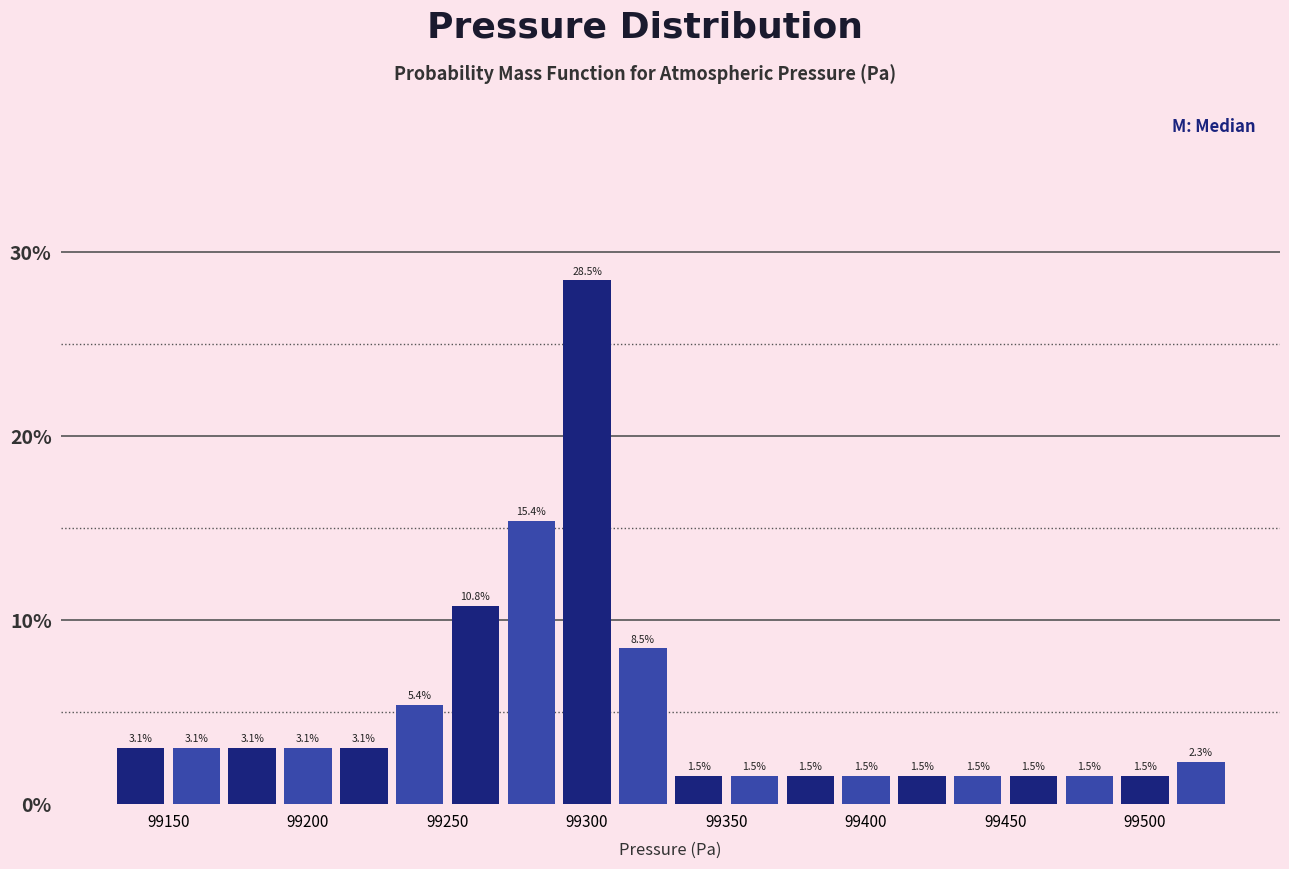

Reading left to right, list every bar in this chart as the range it spans on the x-axis followed by its height.

99130 to 99150: 3.1
99150 to 99170: 3.1
99170 to 99190: 3.1
99190 to 99210: 3.1
99210 to 99230: 3.1
99230 to 99250: 5.4
99250 to 99270: 10.8
99270 to 99290: 15.4
99290 to 99310: 28.5
99310 to 99330: 8.5
99330 to 99350: 1.5
99350 to 99370: 1.5
99370 to 99390: 1.5
99390 to 99410: 1.5
99410 to 99430: 1.5
99430 to 99450: 1.5
99450 to 99470: 1.5
99470 to 99490: 1.5
99490 to 99510: 1.5
99510 to 99530: 2.3